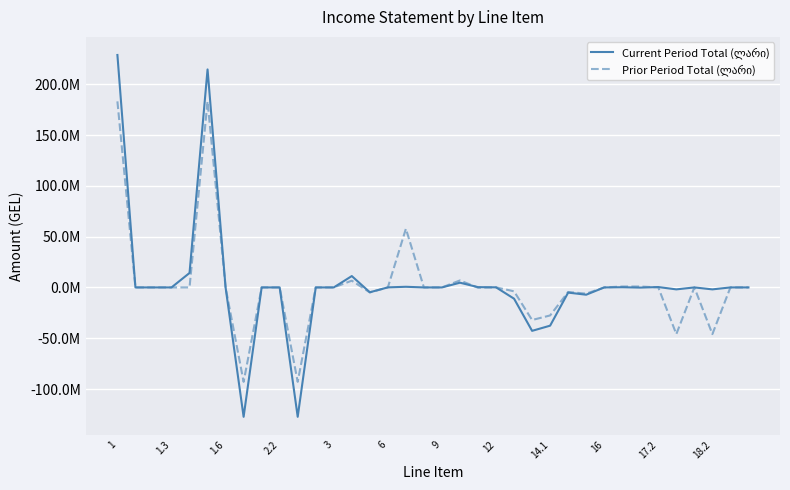

Does the chart display data point markers on the line(s)?

No